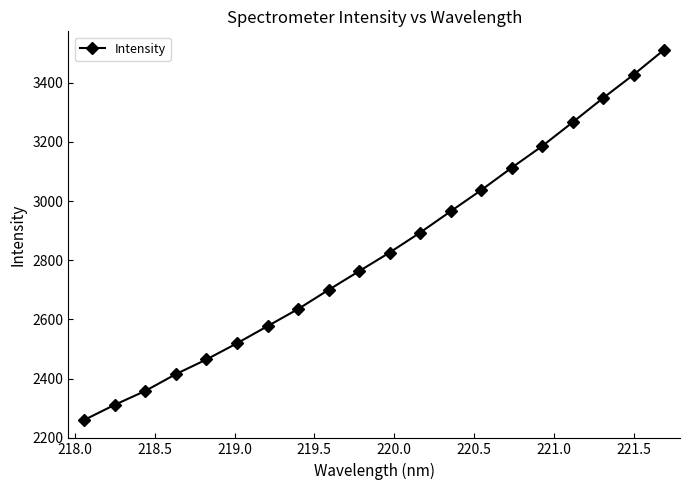

What is the value of the 17th point from the left?

3266.4